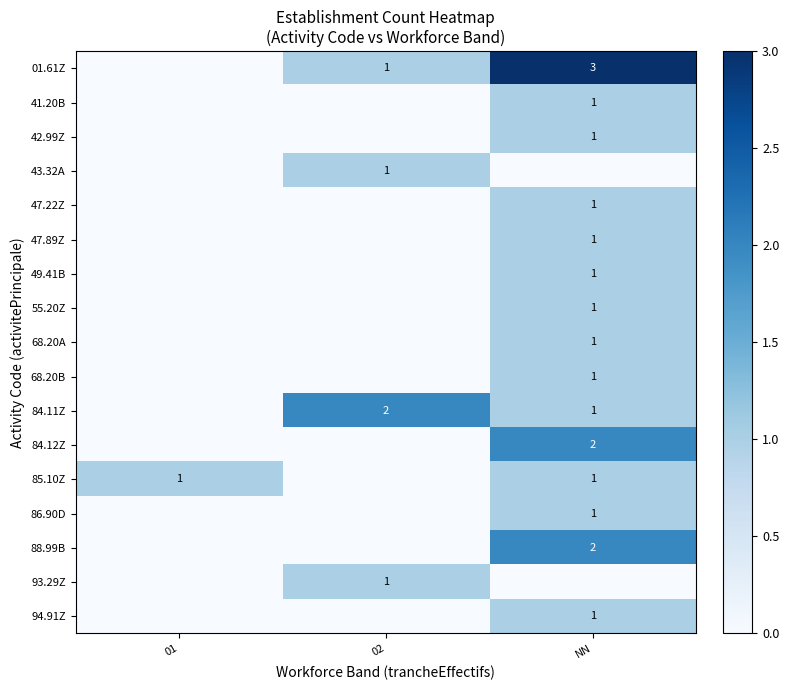

How many data points does each series have?

3